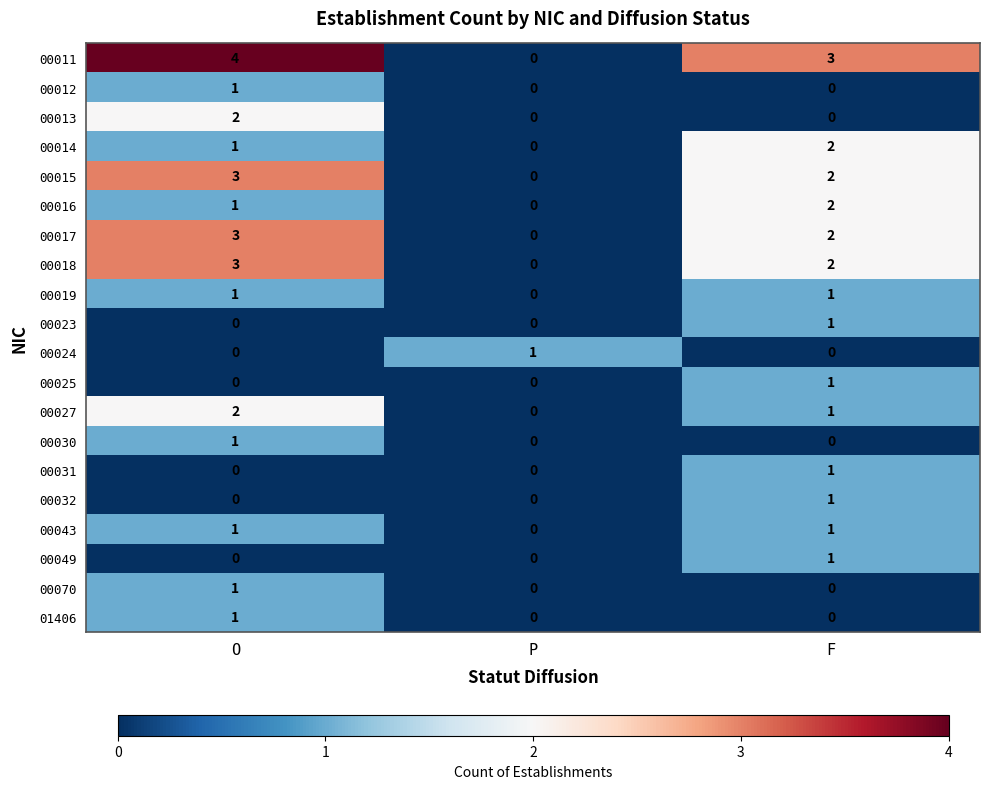

Is it true that 00018 equals 1 at F?

False